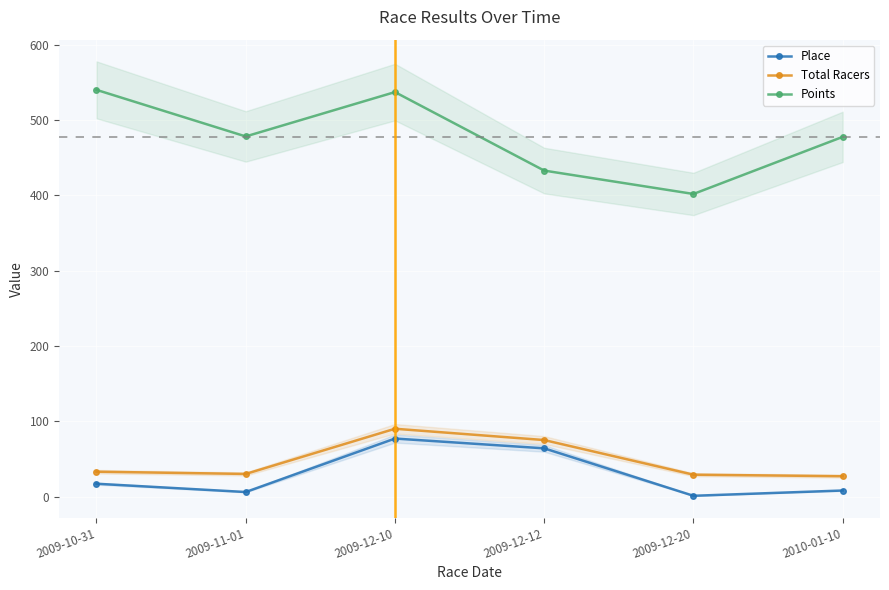

What is the difference between the second highest and second lowest values in the Place series?

58.0